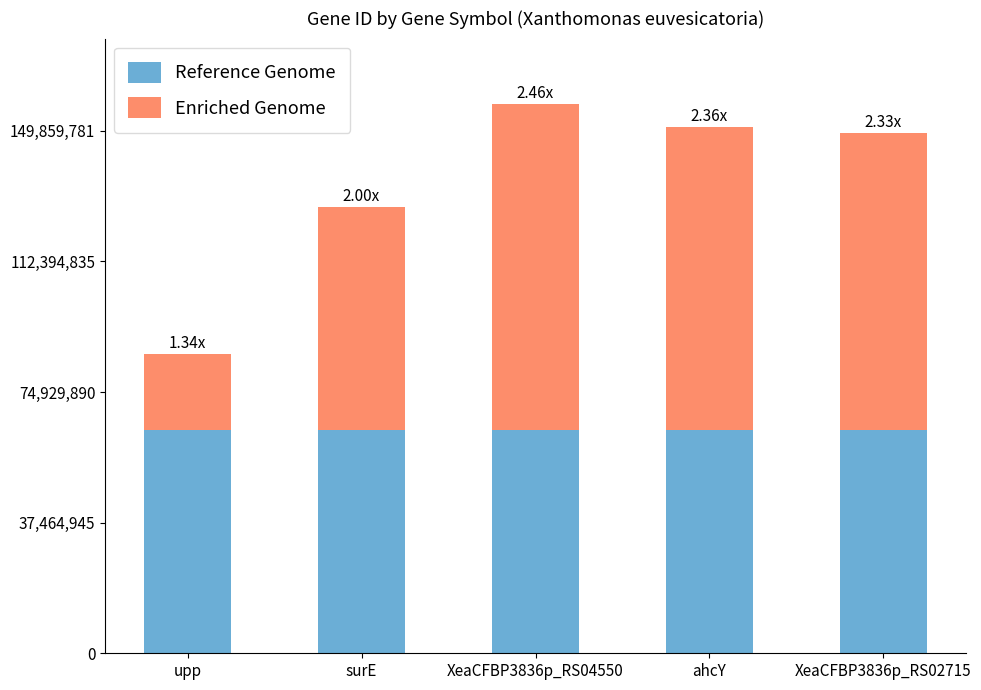

What is the sum of all Reference Genome values?

319952723.0